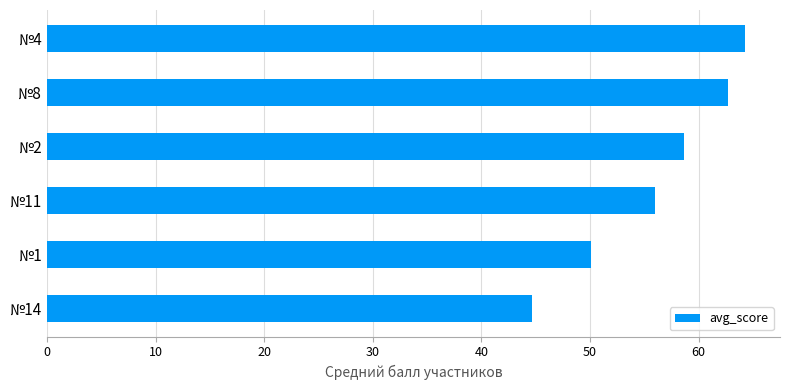

The chart shows a value of 62.7 at №8. True or false?

True